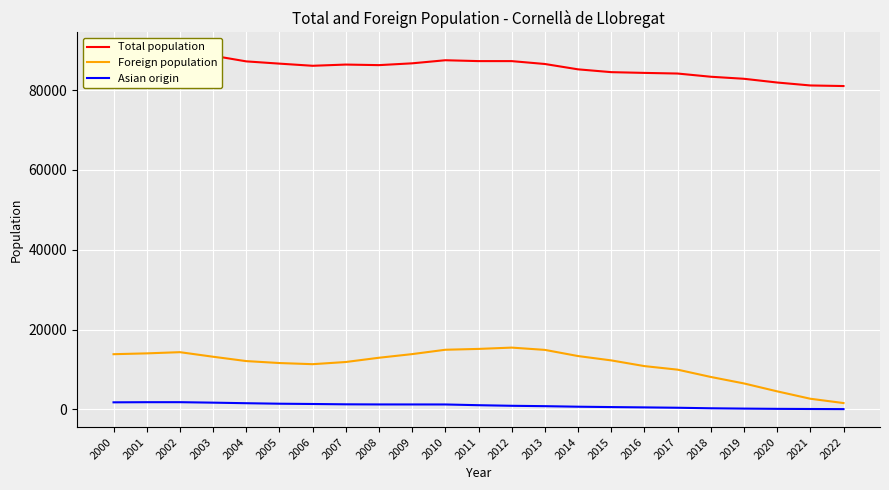

True or false: Total population and Foreign population cross at least once.

False